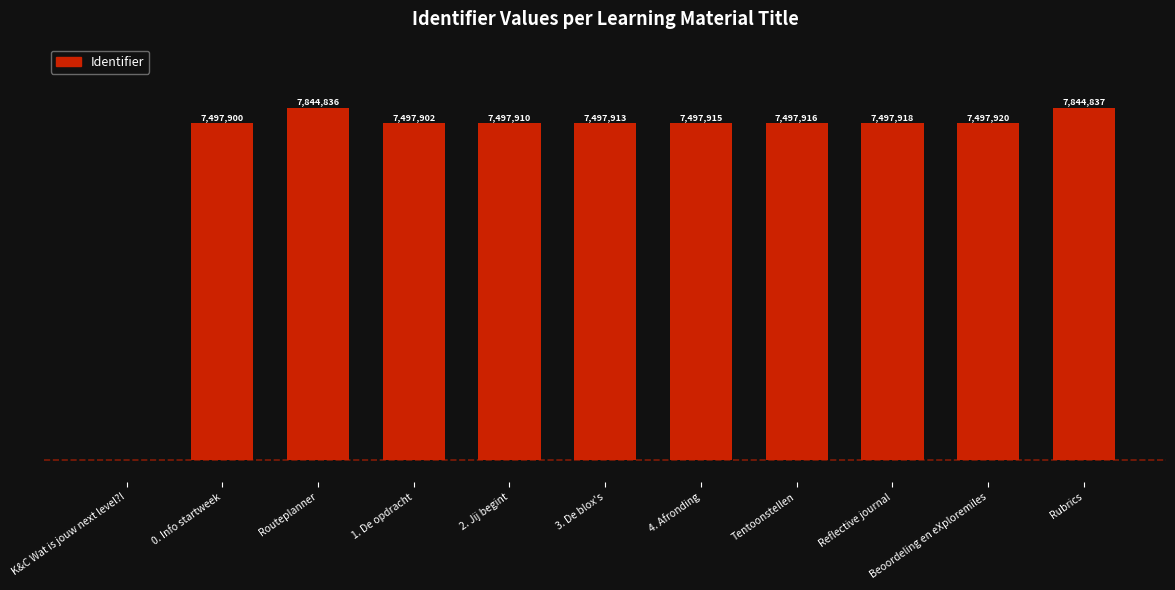

How many data points does each series have?

11